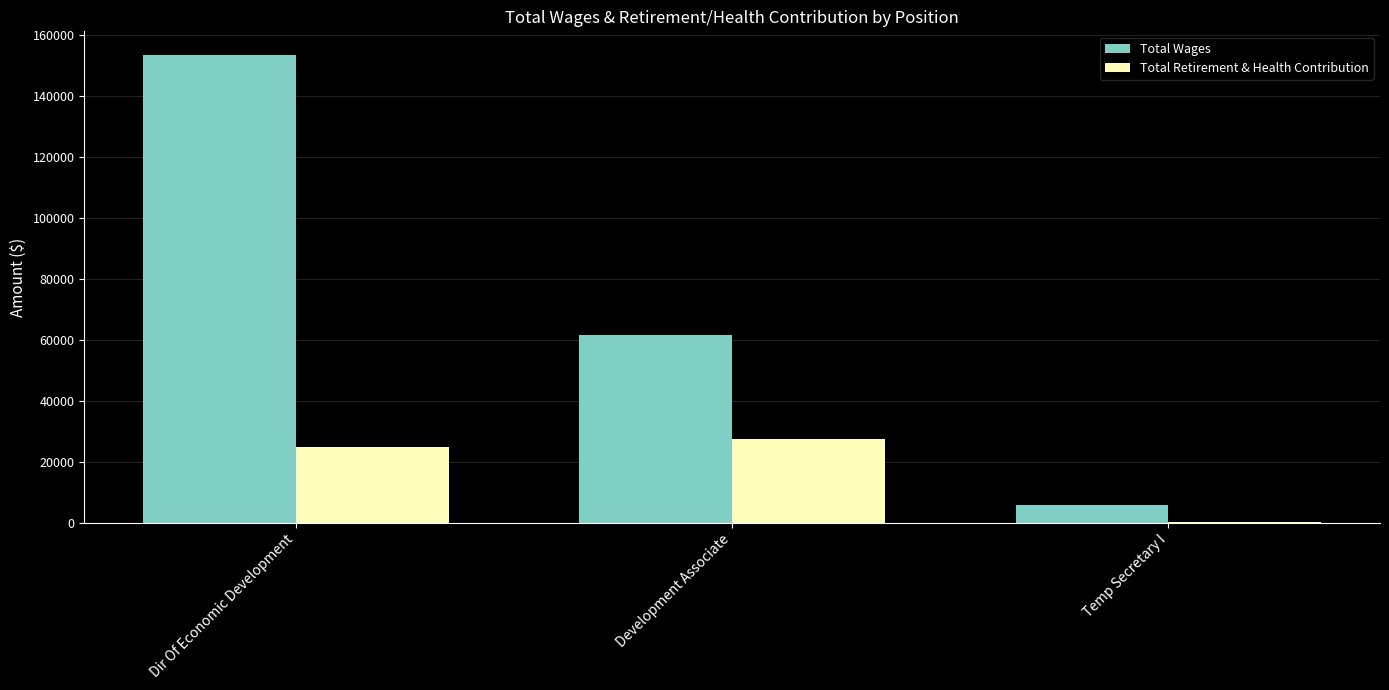

What is the difference between the Total Wages values at Dir Of Economic Development and Development Associate?

92014